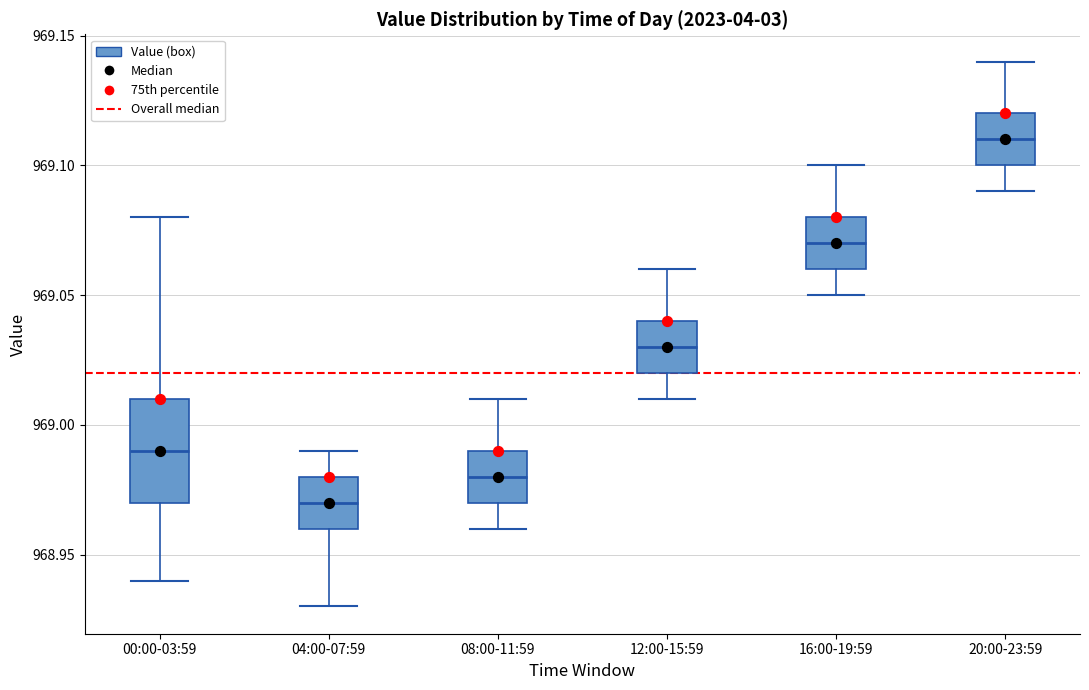

Where is the lower edge of the box for 20:00-23:59 on the y-axis? The values are not printed on the chart, so give them approximately, as read against the axis.

969.10